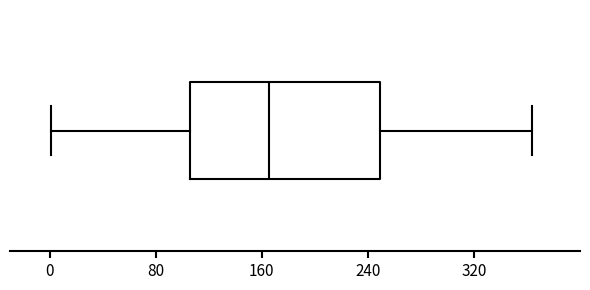

Where does the left whisker of the box end on the x-axis? The values are not printed on the chart, so give them approximately, as read against the axis.

0